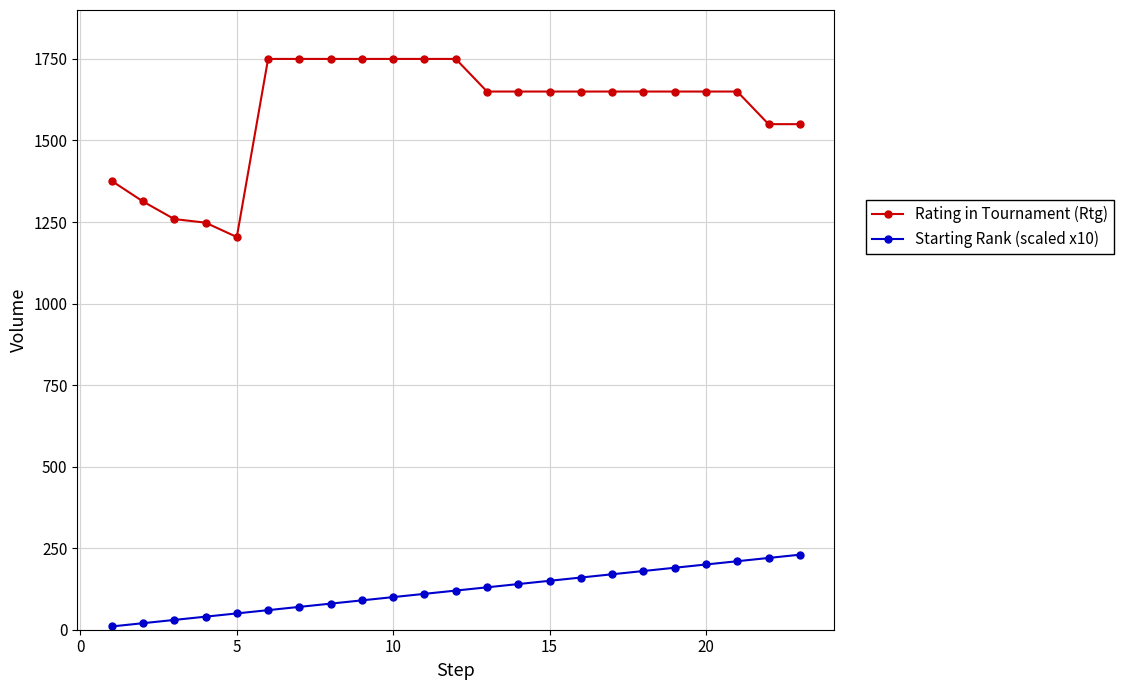

Reading left to right, what are all the values shown in this chart?

Rating in Tournament (Rtg): 1376	1313	1259	1248	1204	1750	1750	1750	1750	1750	1750	1750	1650	1650	1650	1650	1650	1650	1650	1650	1650	1550	1550
Starting Rank (scaled x10): 10	20	30	40	50	60	70	80	90	100	110	120	130	140	150	160	170	180	190	200	210	220	230